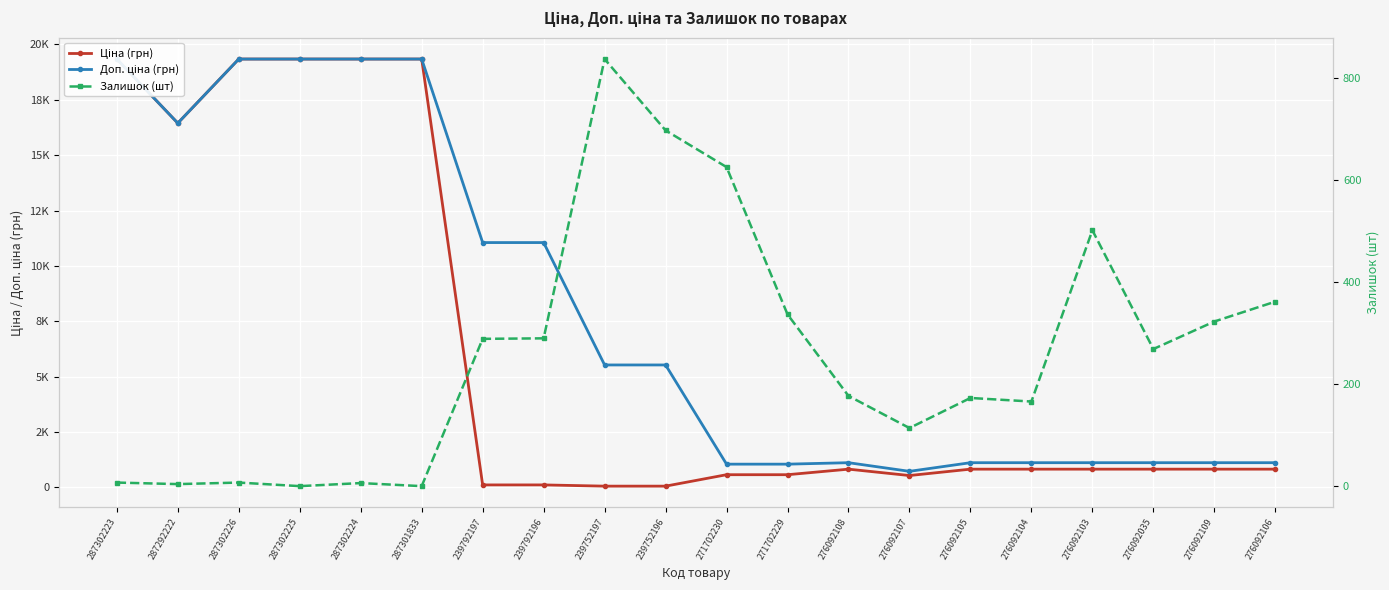

The value of Доп. ціна (грн) at 276092035 is 1114.0. True or false?

True